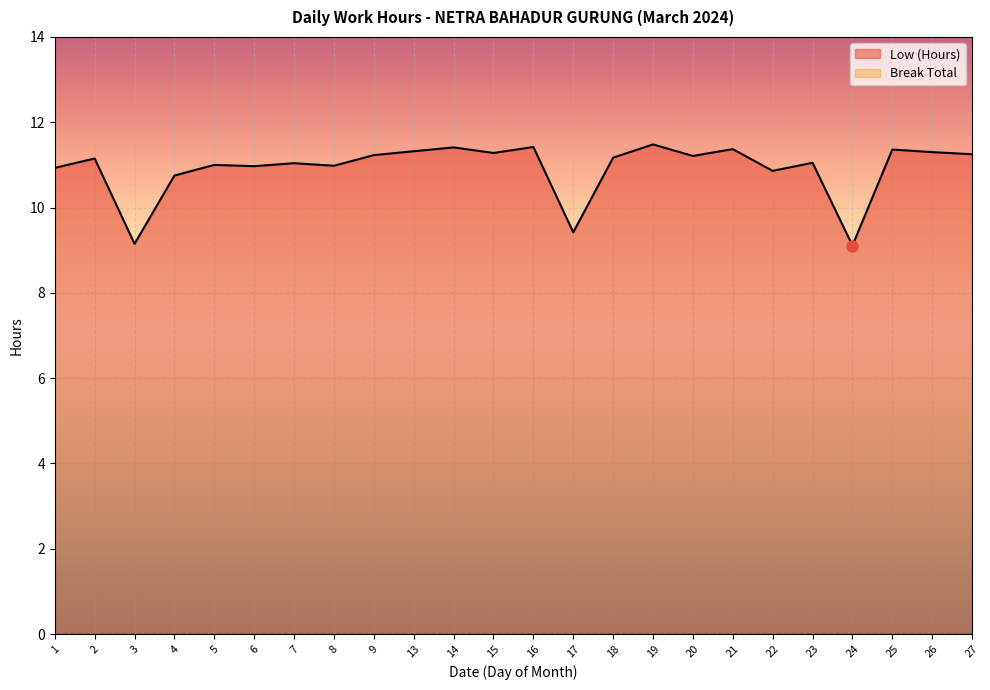

What is the change in value from 1 to 14?

+0.5